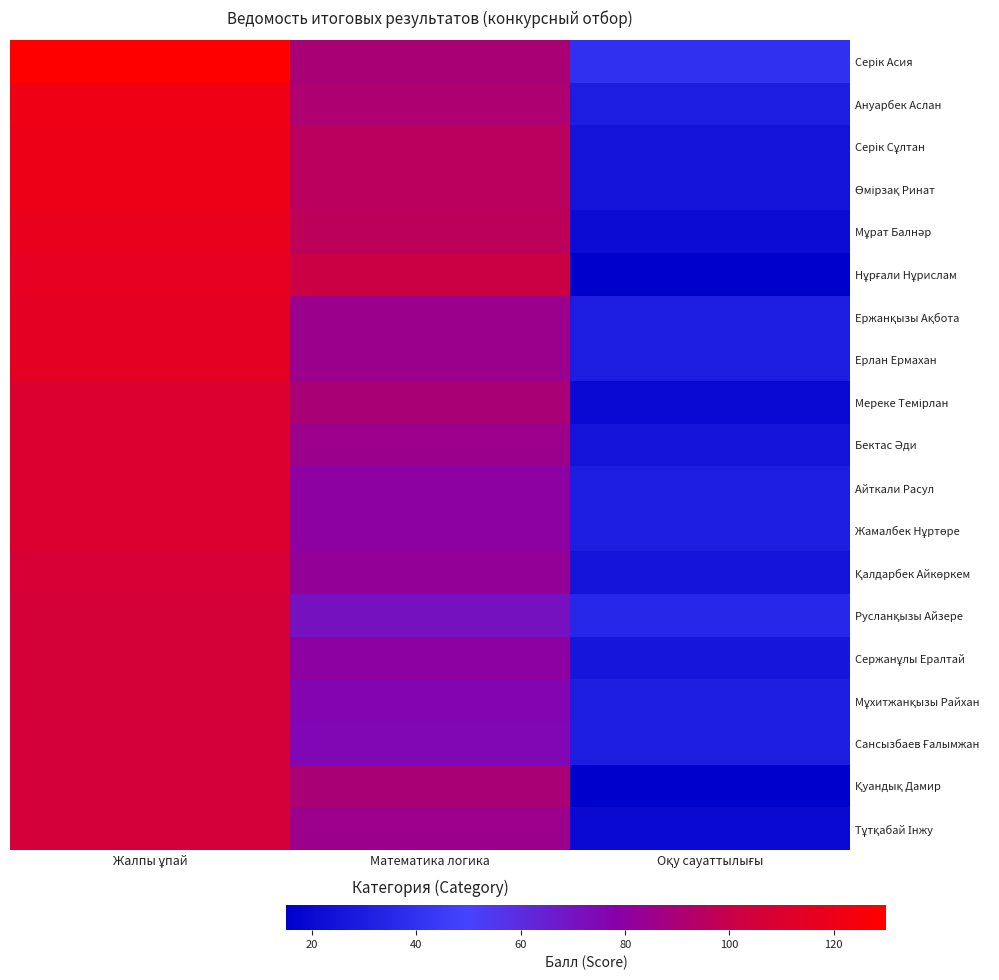

How many series are shown in this chart?

19